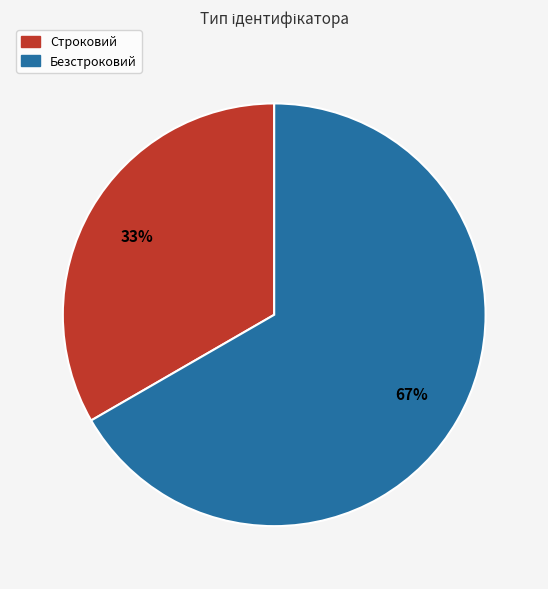

What is the ratio of the value at Безстроковий to the value at Строковий?

2.0